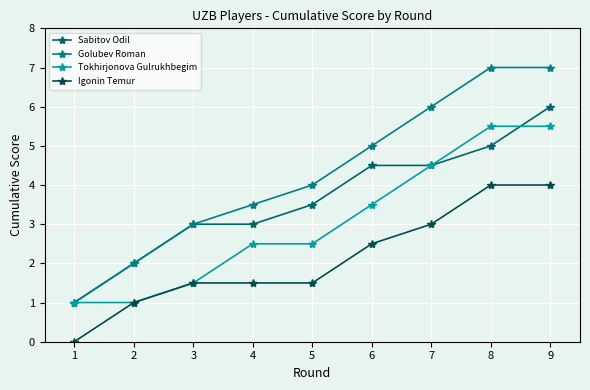

What is the value of the Tokhirjonova Gulrukhbegim point at the 2nd from the left?

1.0